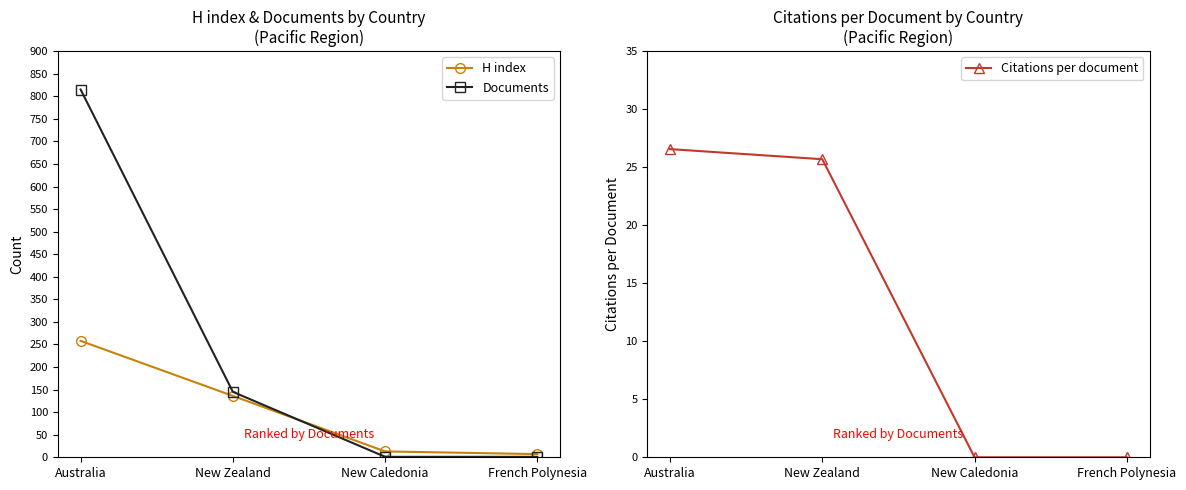

At how many categories does at least one series exceed 744?

1